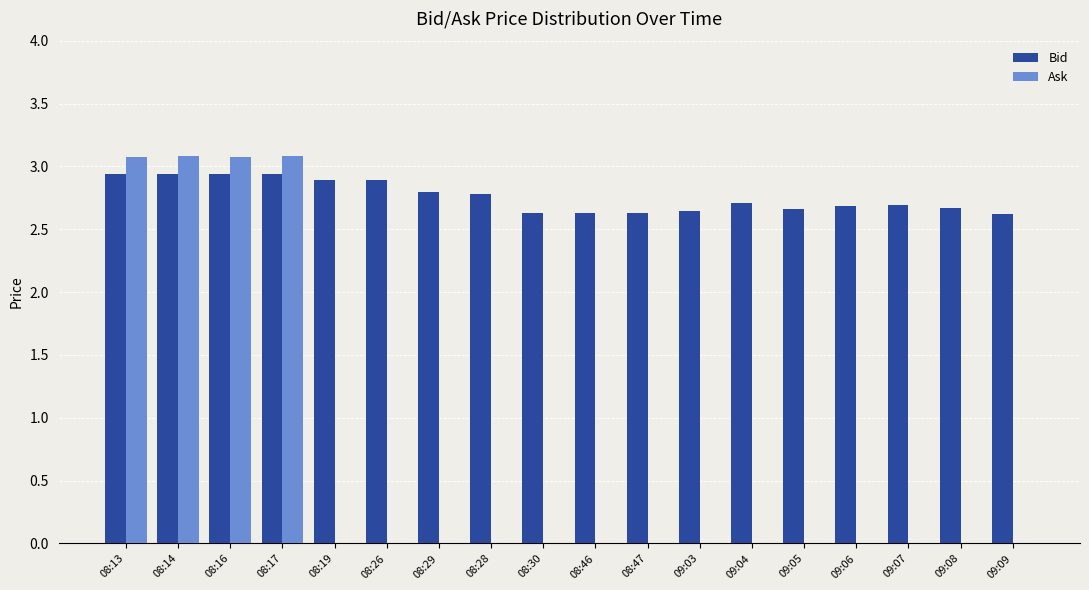

Which series has the largest total across all categories?

Bid